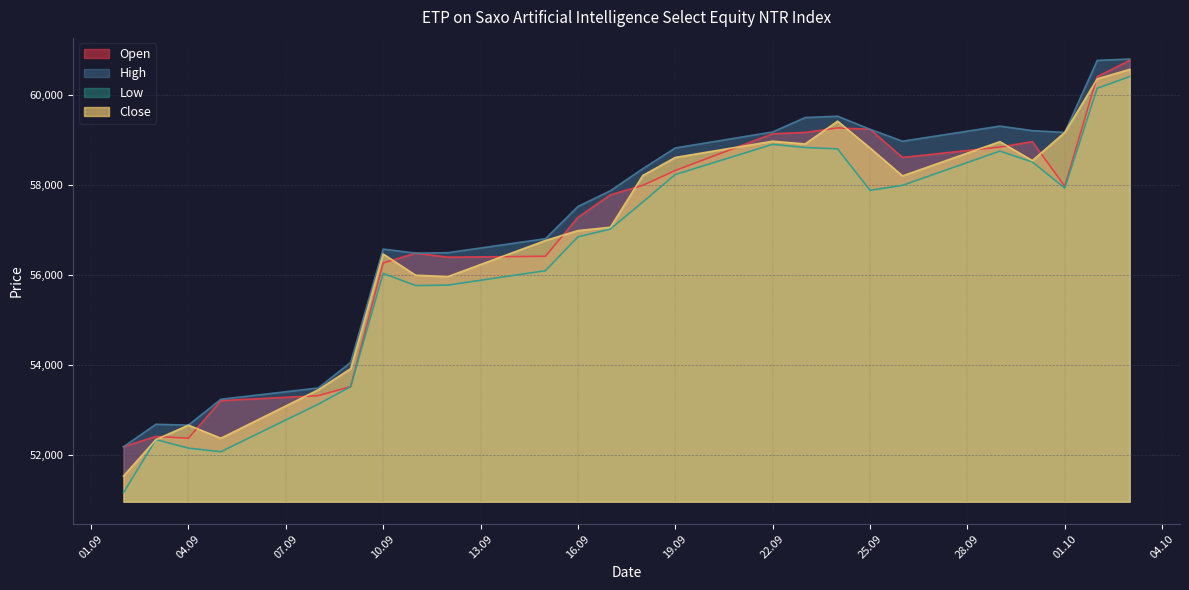

Is it true that High equals 40081 at 23.09.2025?

False